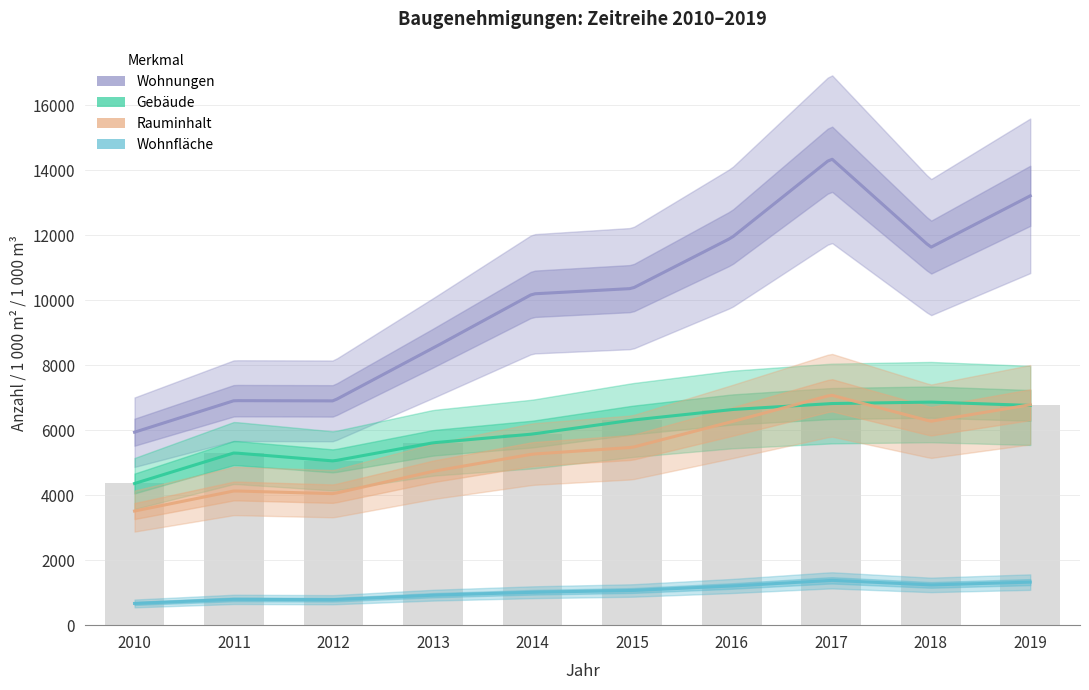

Which series changed the most between 2015 and 2018?

Wohnungen